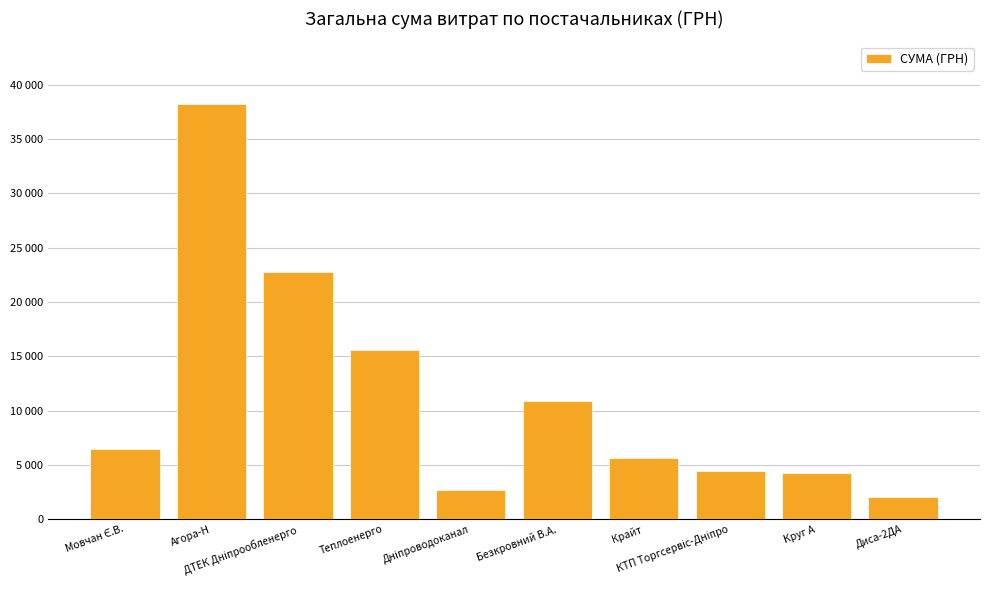

The chart shows a value of 10674.1 at Мовчан Є.В.. True or false?

False